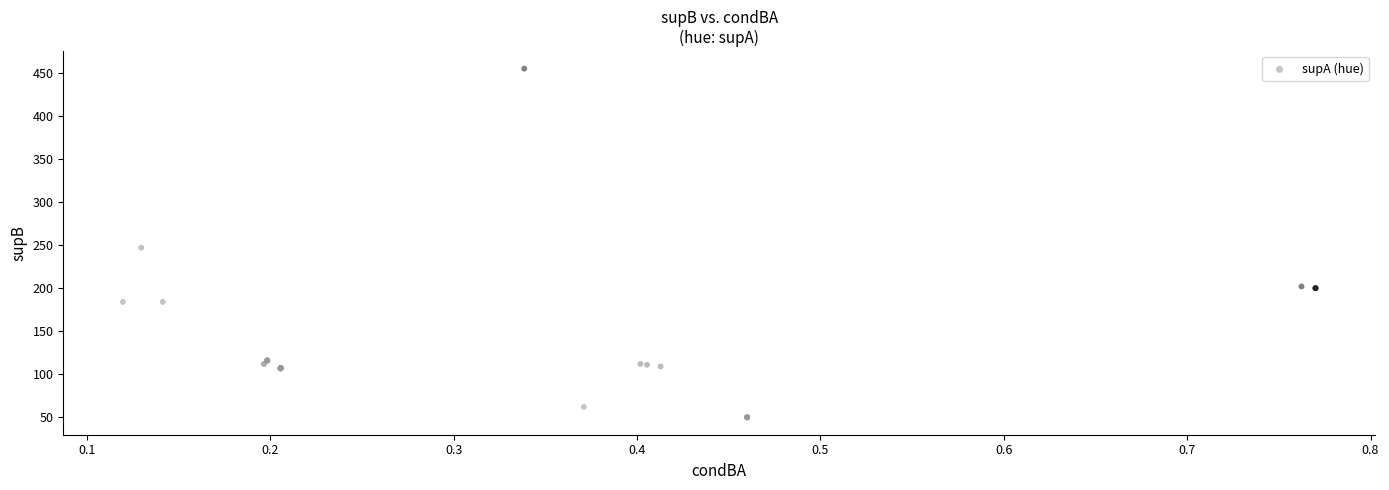

What Y value in the scatter plot is closest to 252?

247